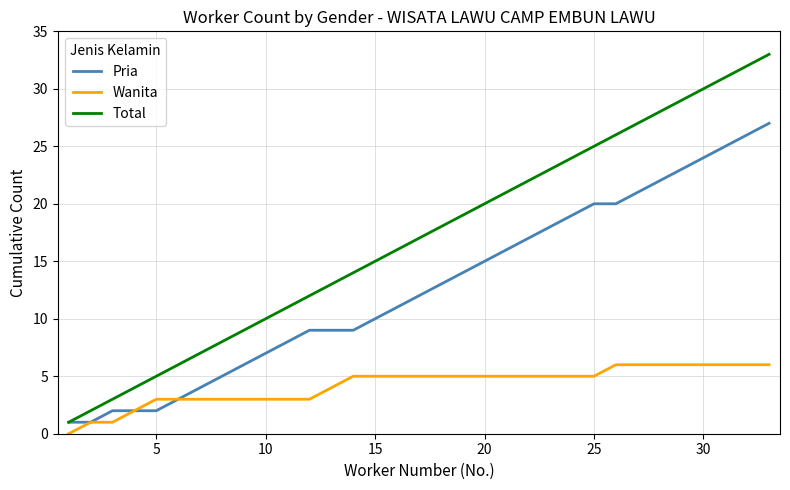

Which series has the widest spread of values?

Total